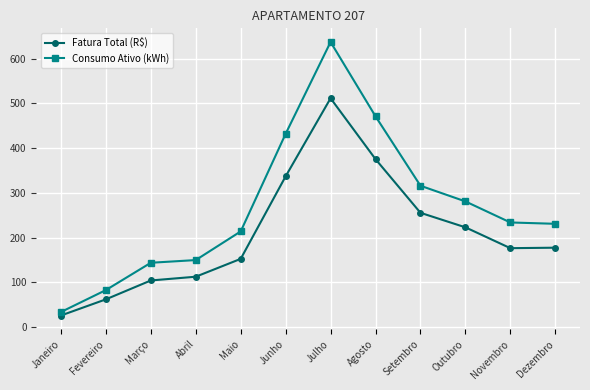

Which category has the highest value across all series?

Julho